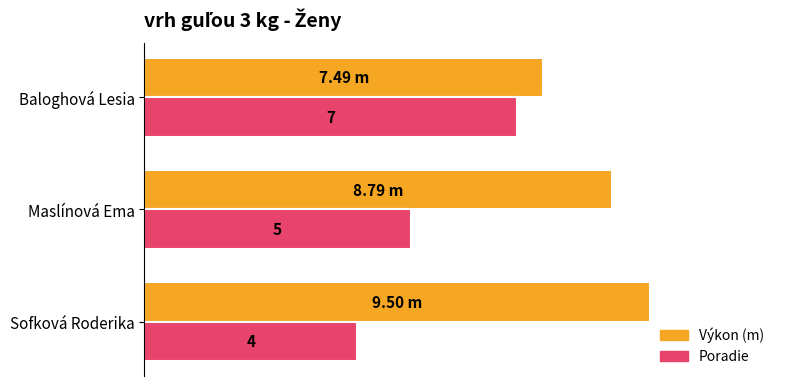

Is the value of Výkon (m) at Baloghová Lesia greater than the value of Poradie at Maslínová Ema?

Yes